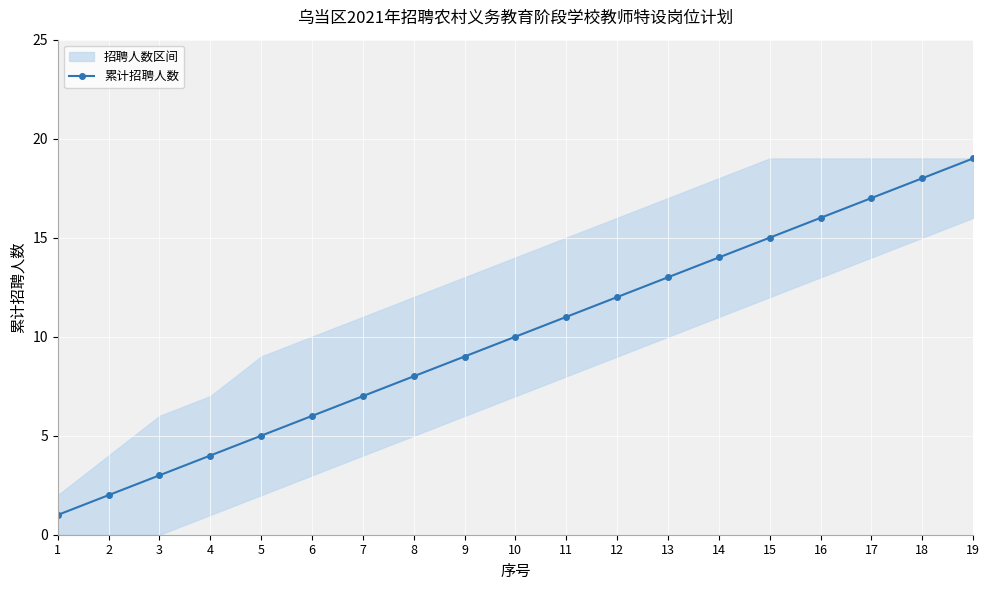

Reading left to right, list all the values displayed in this chart.

1	2	3	4	5	6	7	8	9	10	11	12	13	14	15	16	17	18	19